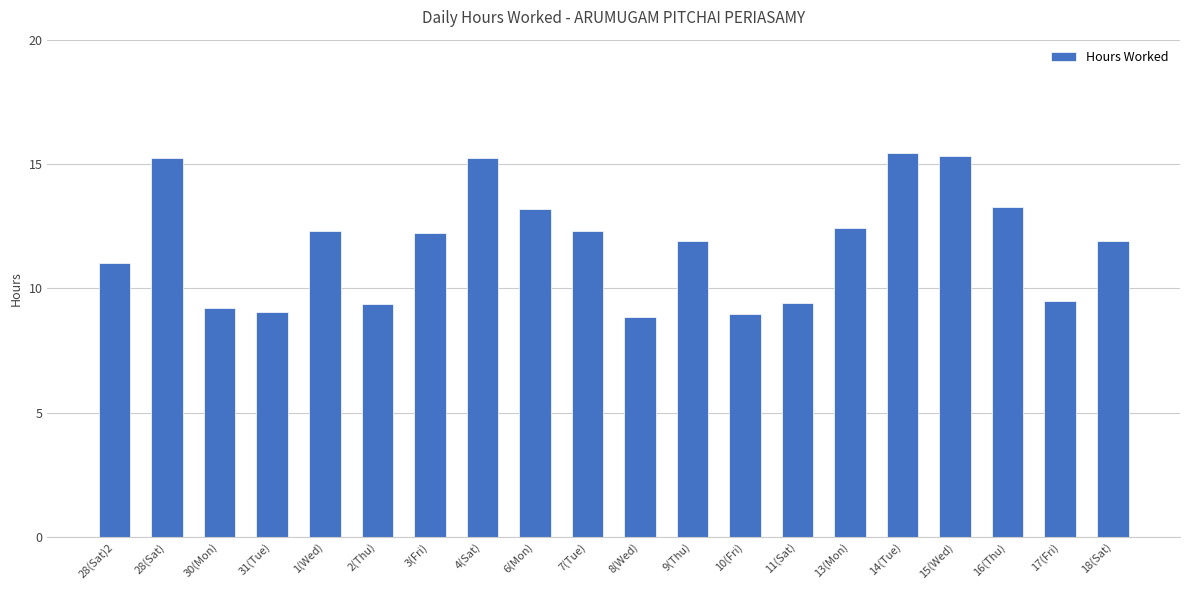

What is the label of the 15th bar from the right?

2(Thu)